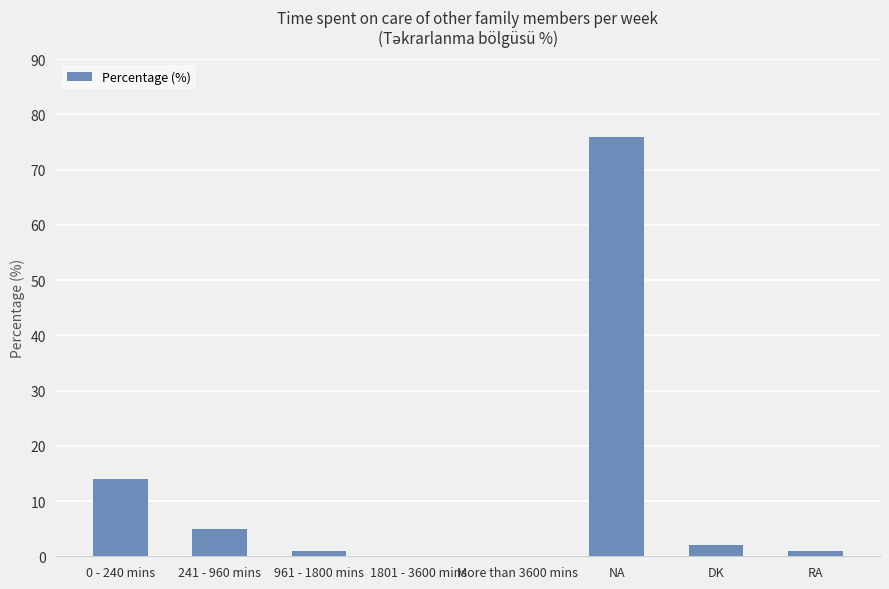

Reading left to right, list all the values displayed in this chart.

0 - 240 mins=14	241 - 960 mins=5	961 - 1800 mins=1	1801 - 3600 mins=0	More than 3600 mins=0	NA=76	DK=2	RA=1